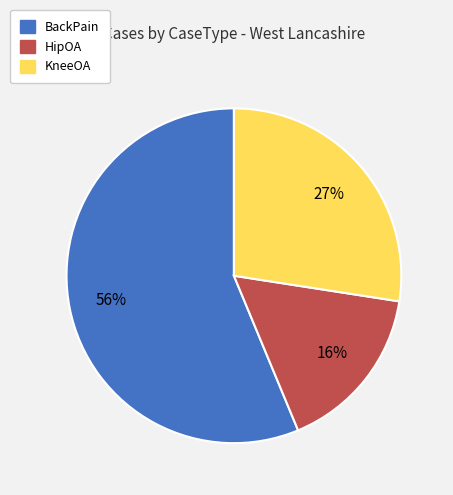

How many segments does this pie chart have?

3